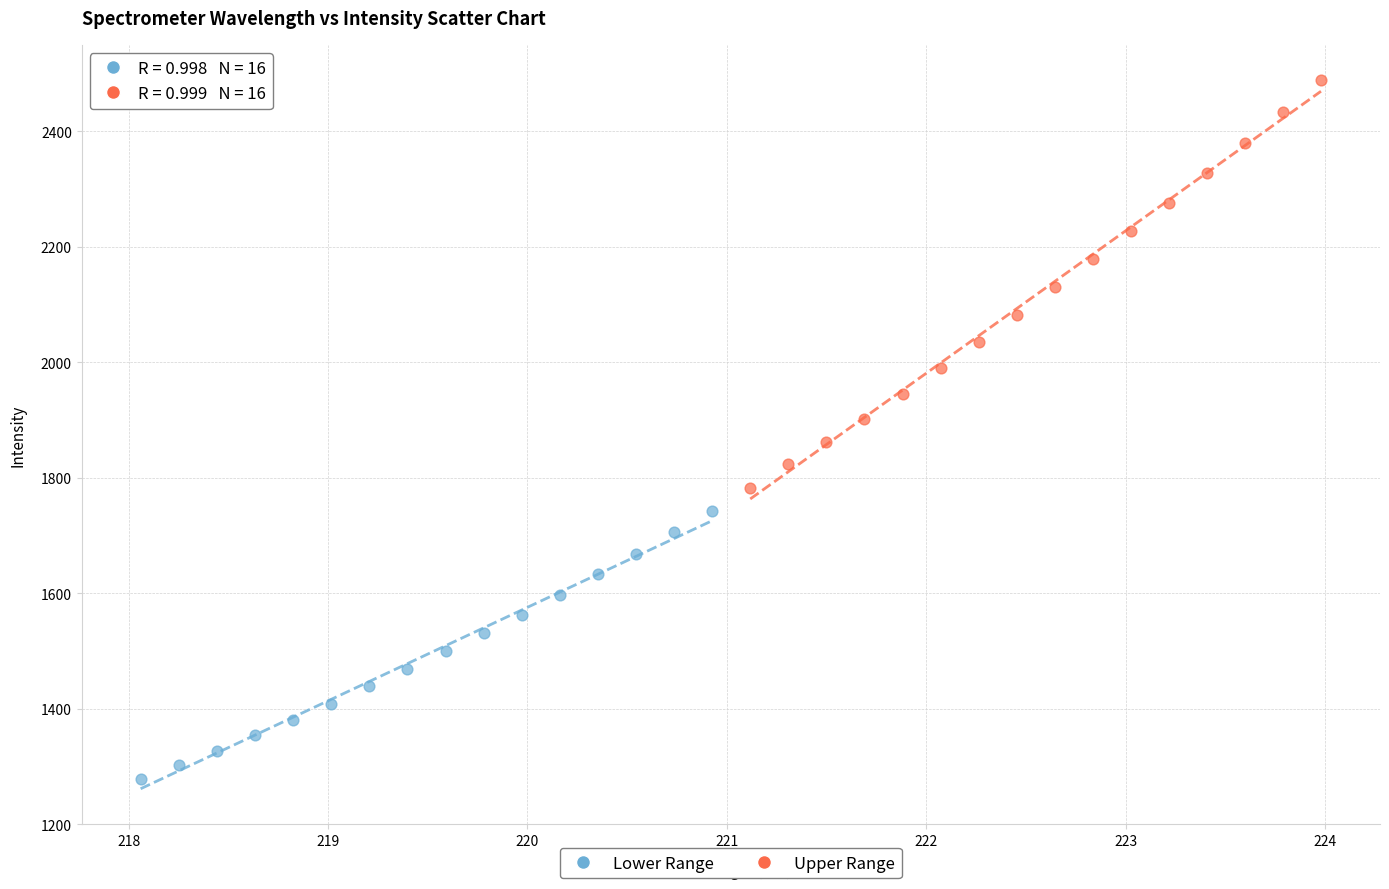

Which series contains the highest Y value?

Upper Range